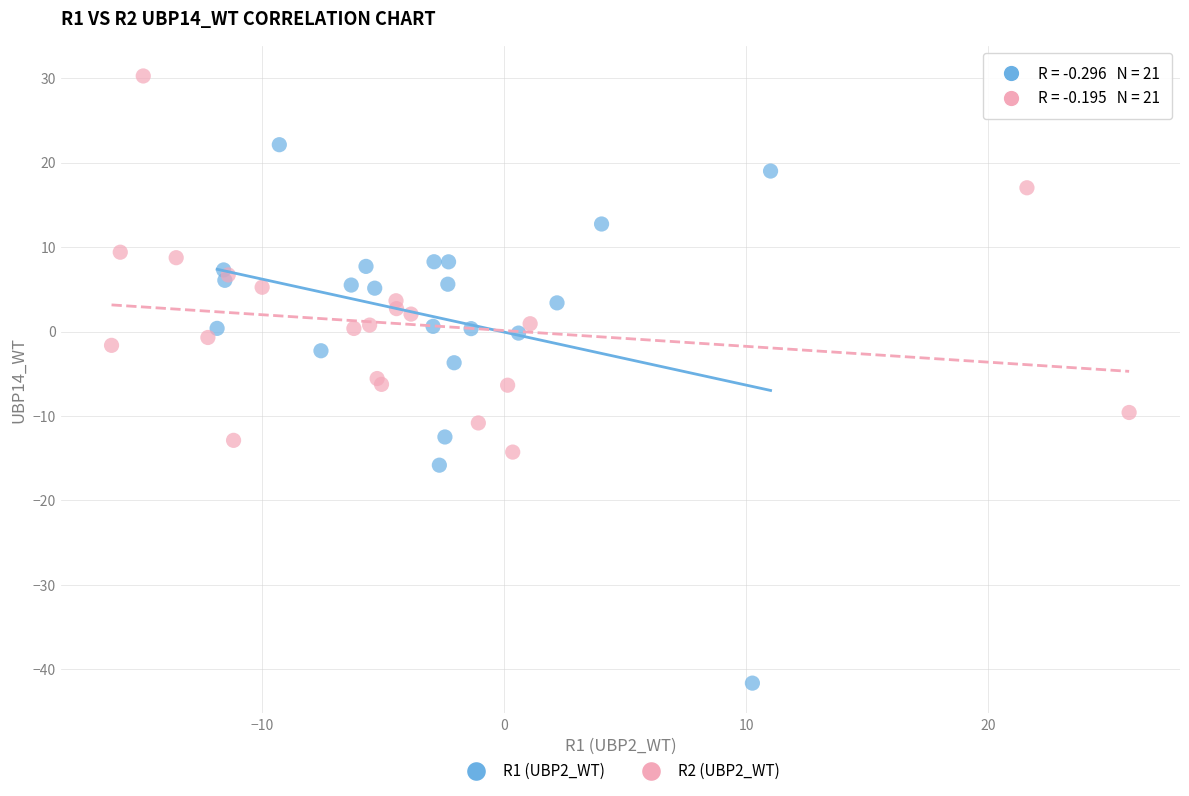

Which series has the largest Y range (max minus min)?

R1 (UBP2_WT)